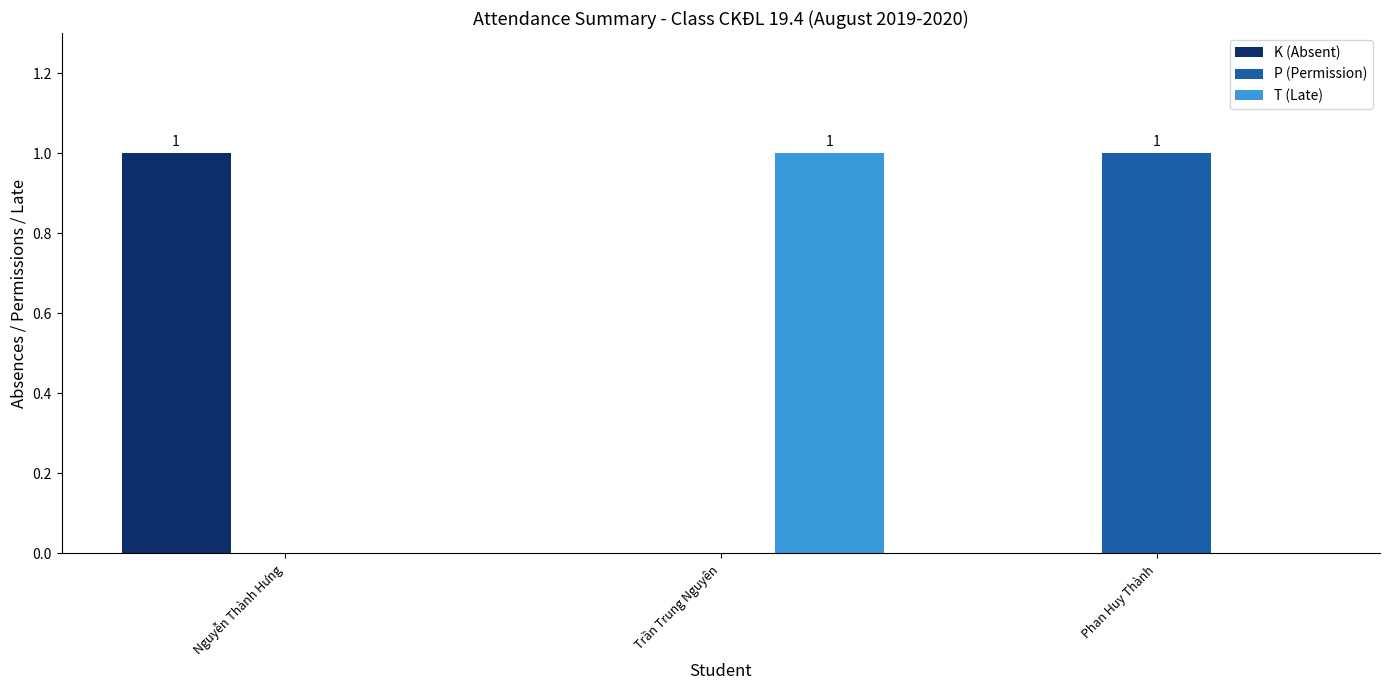

Reading left to right, list all the values displayed in this chart.

K (Absent): Nguyễn Thành Hưng=1	Trần Trung Nguyên=0	Phan Huy Thành=0
P (Permission): Nguyễn Thành Hưng=0	Trần Trung Nguyên=0	Phan Huy Thành=1
T (Late): Nguyễn Thành Hưng=0	Trần Trung Nguyên=1	Phan Huy Thành=0